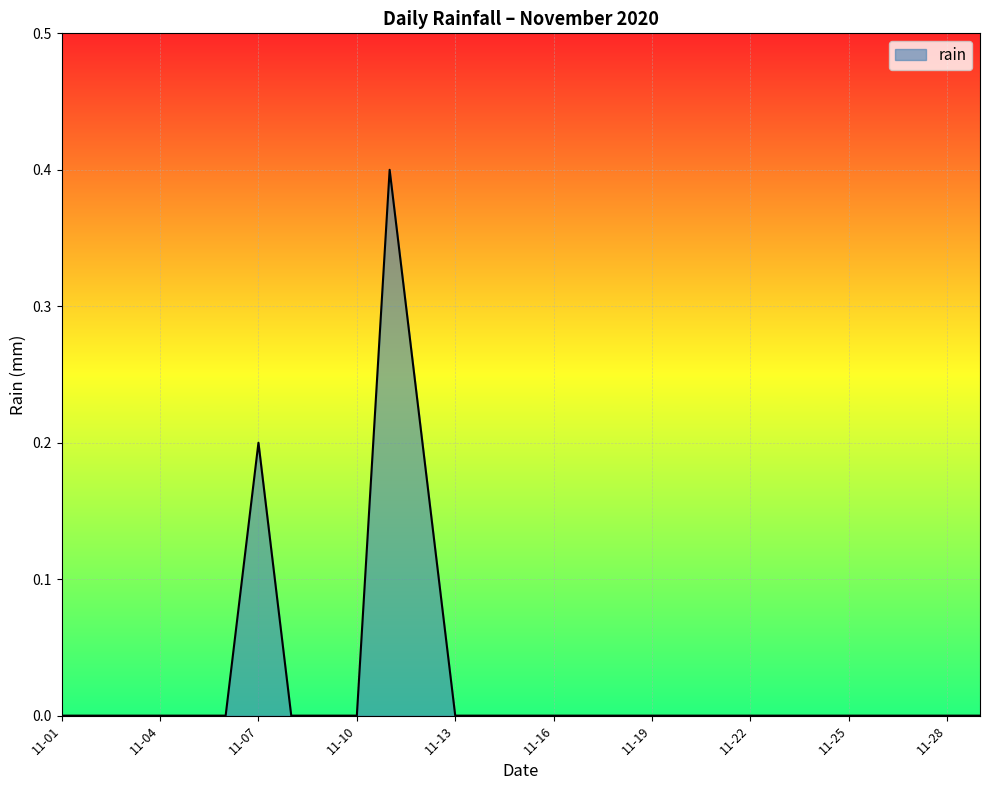

What is the greatest value displayed?

0.4